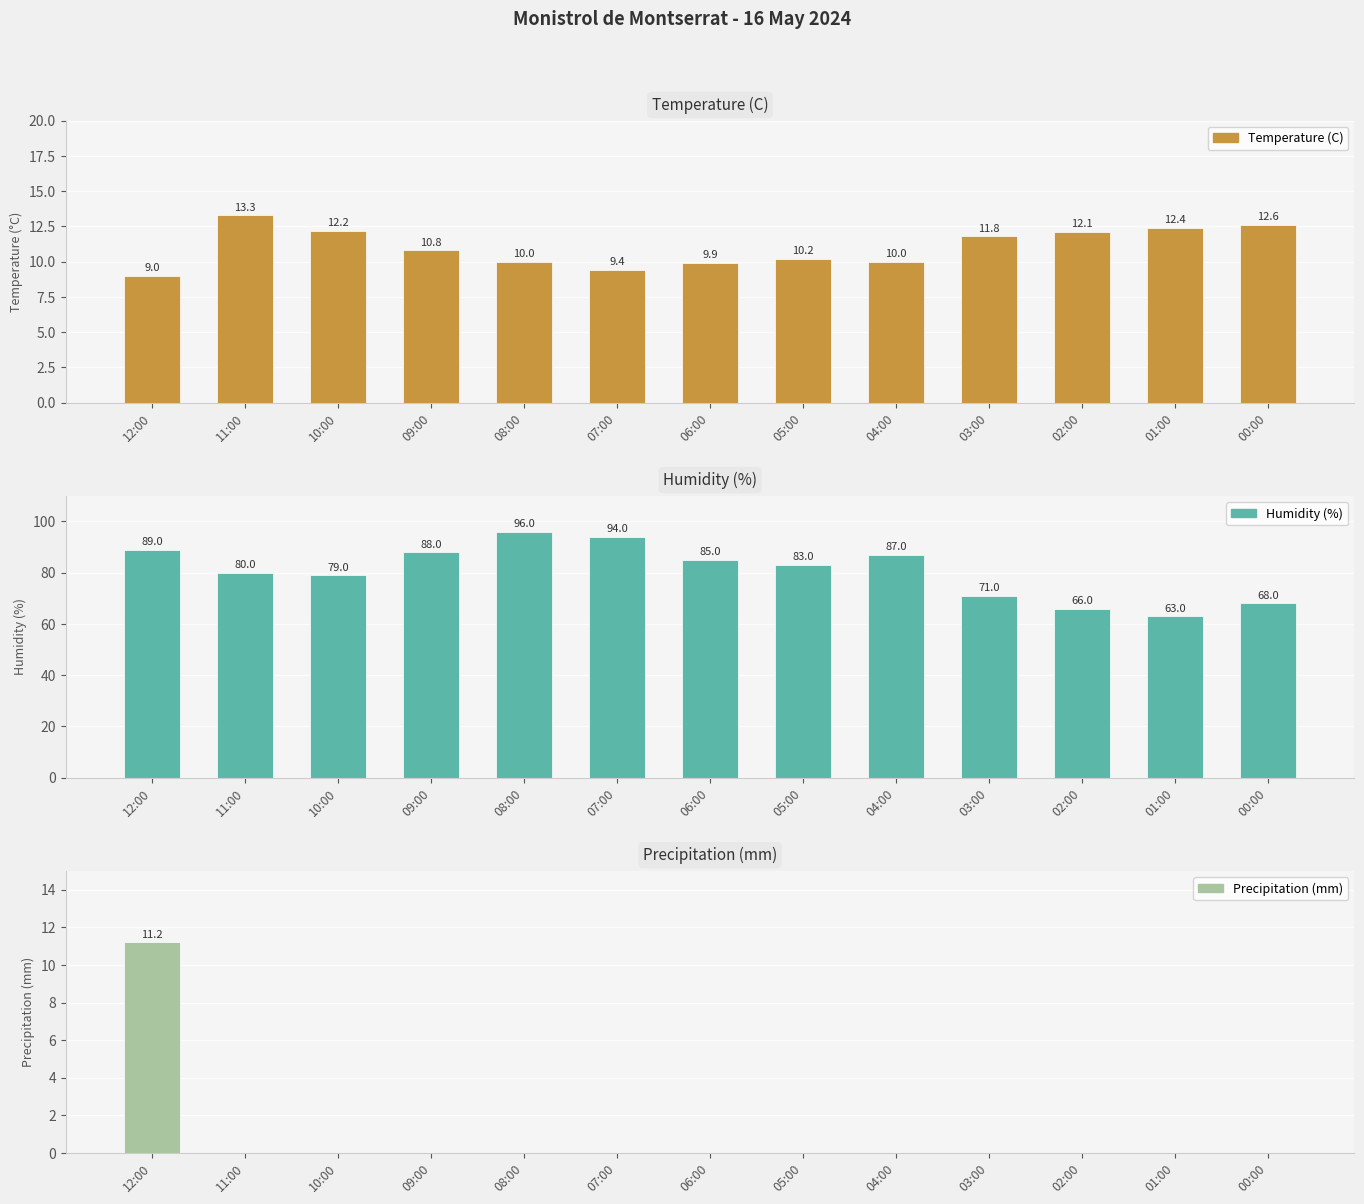

What position from the left is 01:00?

12